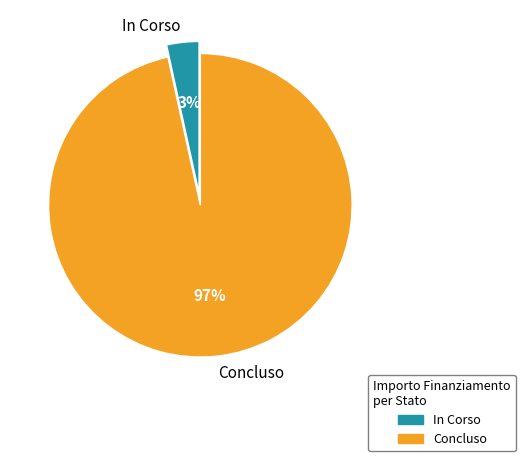

Which slice is the smallest?

In Corso